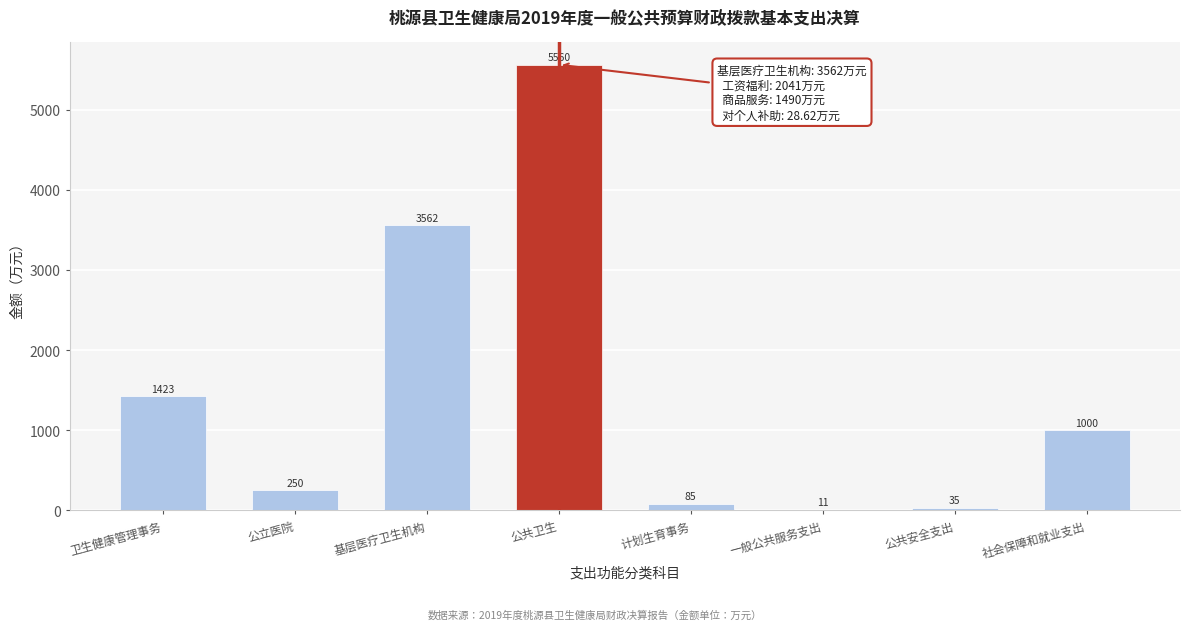

Which has a higher value, 公立医院 or 社会保障和就业支出?

社会保障和就业支出